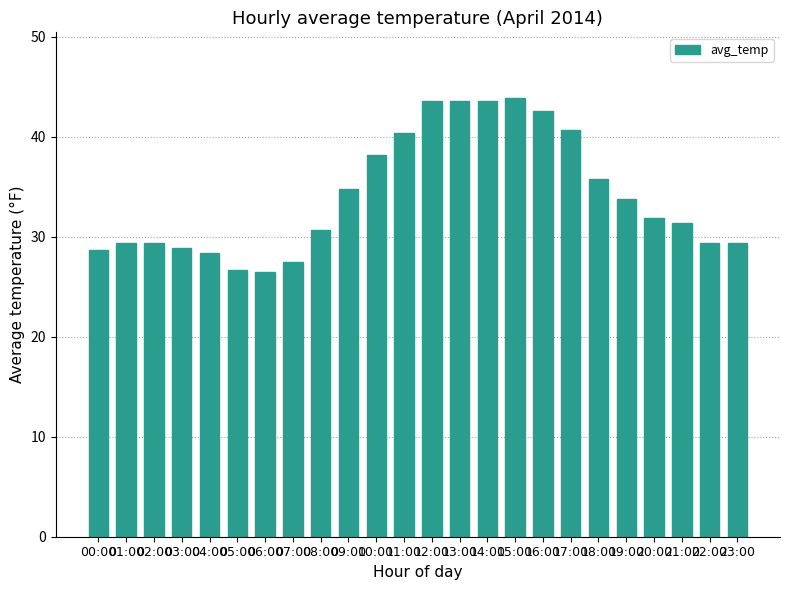

The value at 18:00 is 61.0. True or false?

False